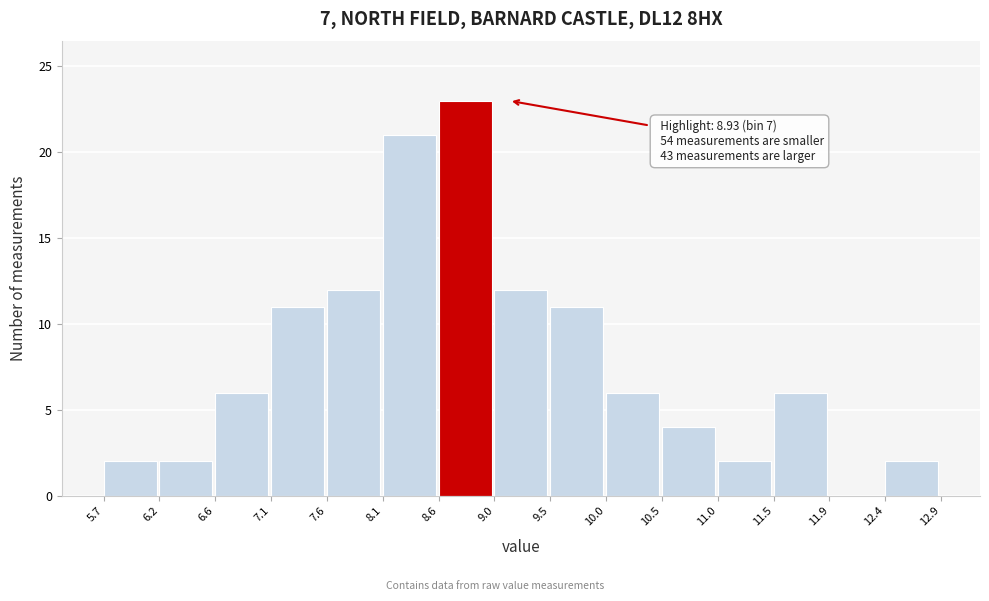

Over which range of the x-axis is the bar tallest?

8.6 to 9.0